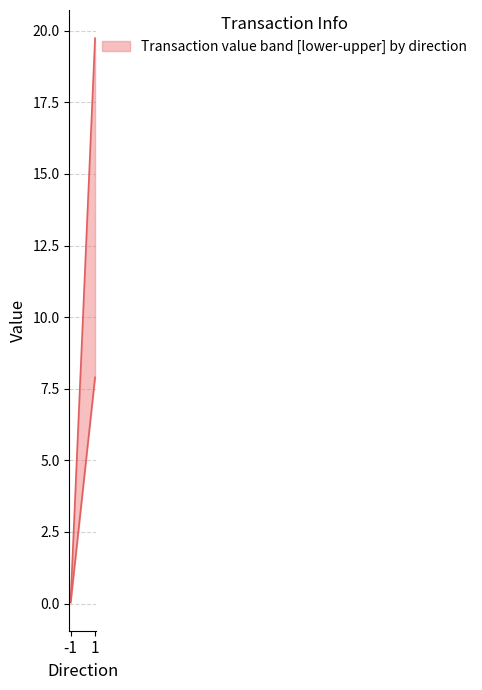

Between 0 and 1, which series saw the biggest shift?

upper